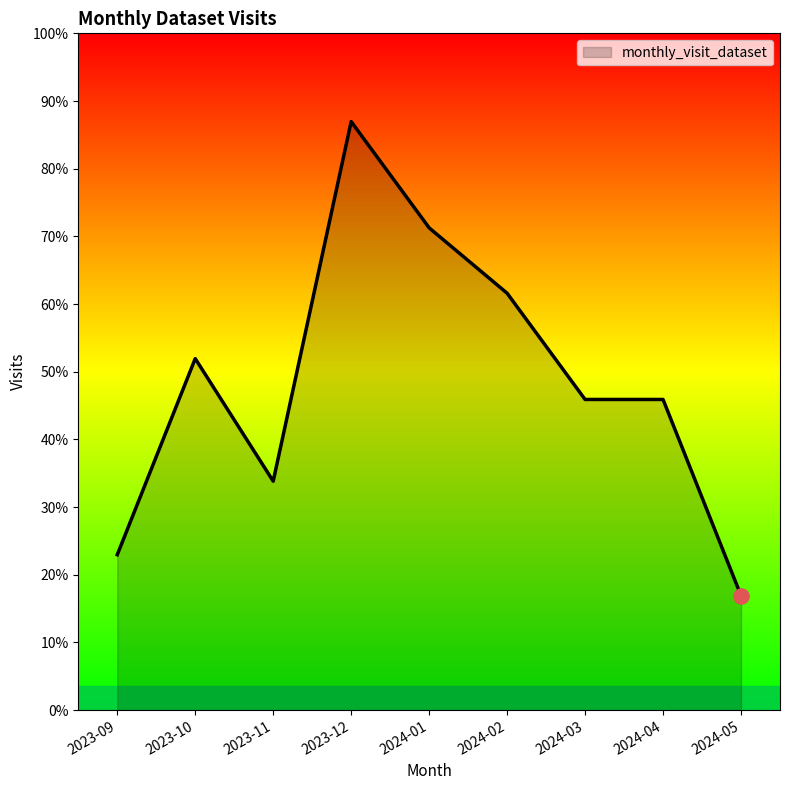

Does the chart have visible grid lines?

No